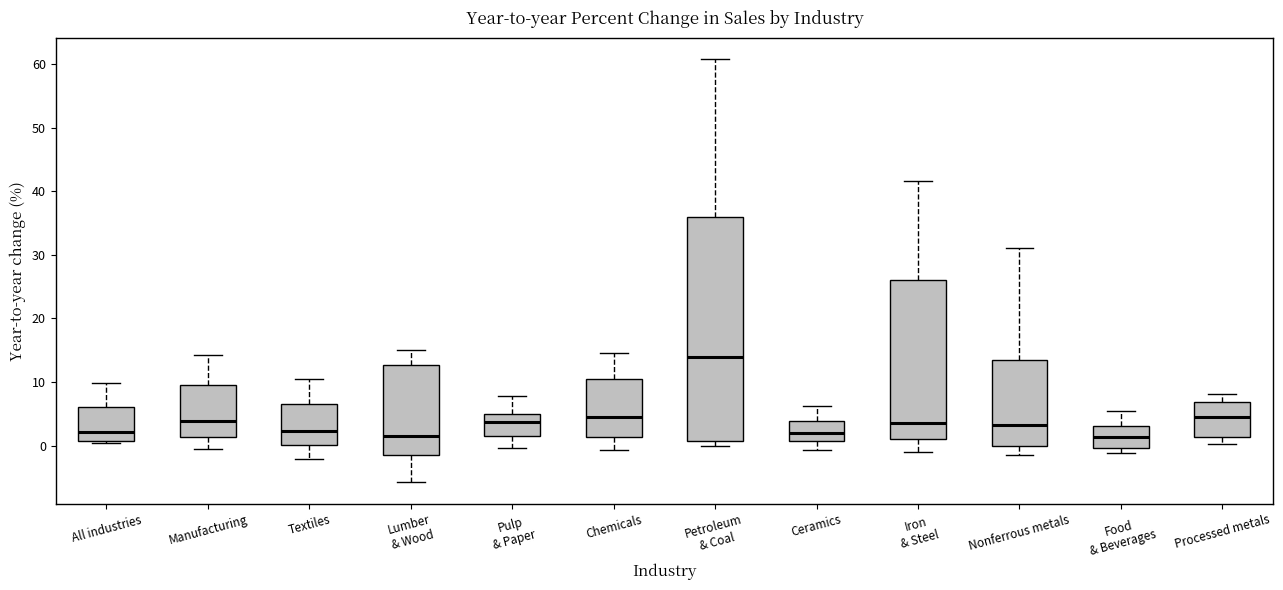

Where is the lower edge of the box for Pulp & Paper on the y-axis? The values are not printed on the chart, so give them approximately, as read against the axis.

1